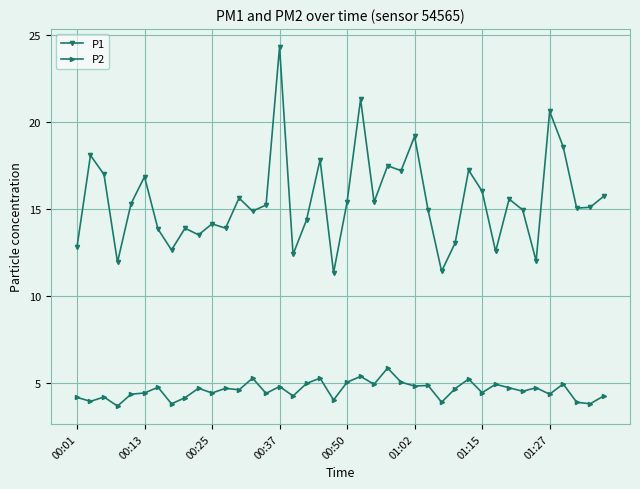

True or false: P2 and P1 intersect in this chart.

False